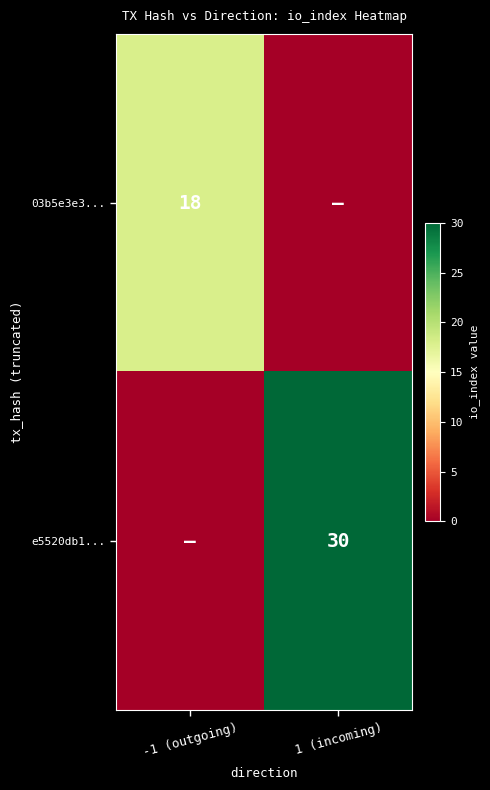

True or false: e5520db1... has a value of 30 at 1 (incoming).

True